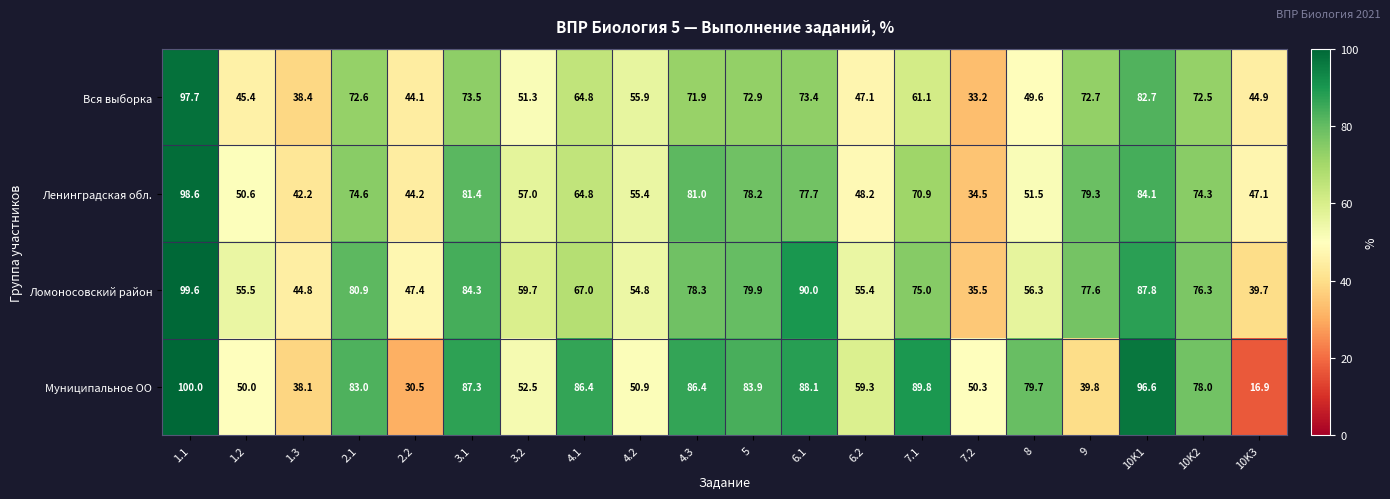

Which series has the largest total across all categories?

Муниципальное ОО